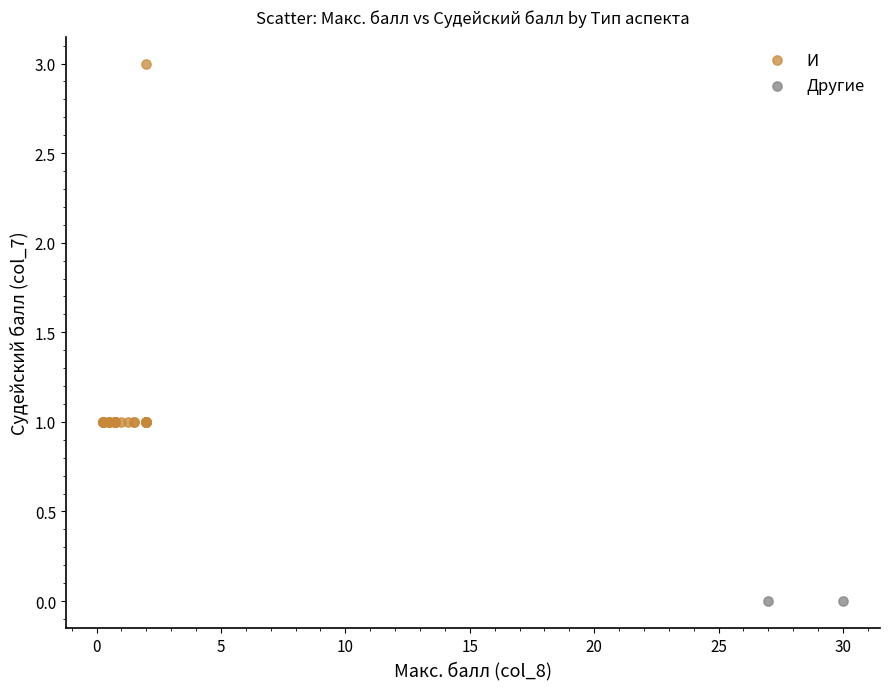

What are all the series names shown in the legend?

И, Другие